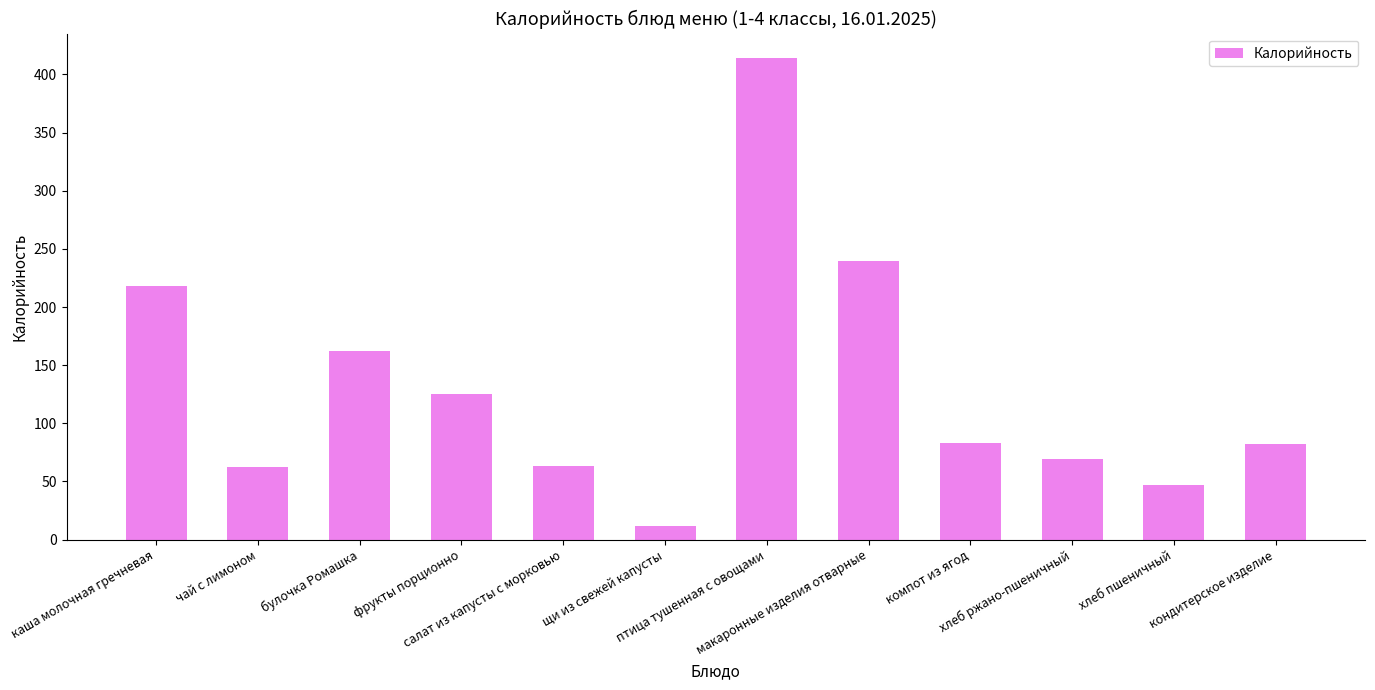

What is the change in value from каша молочная гречневая to салат из капусты с морковью?

-155.0